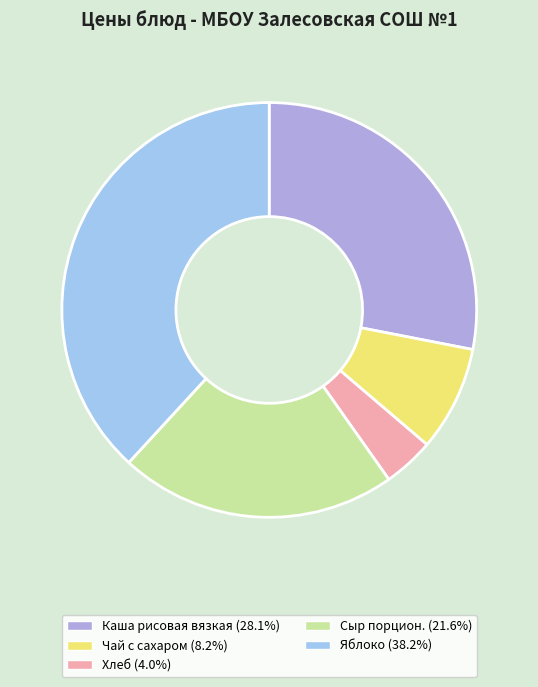

How many segments does this pie chart have?

5